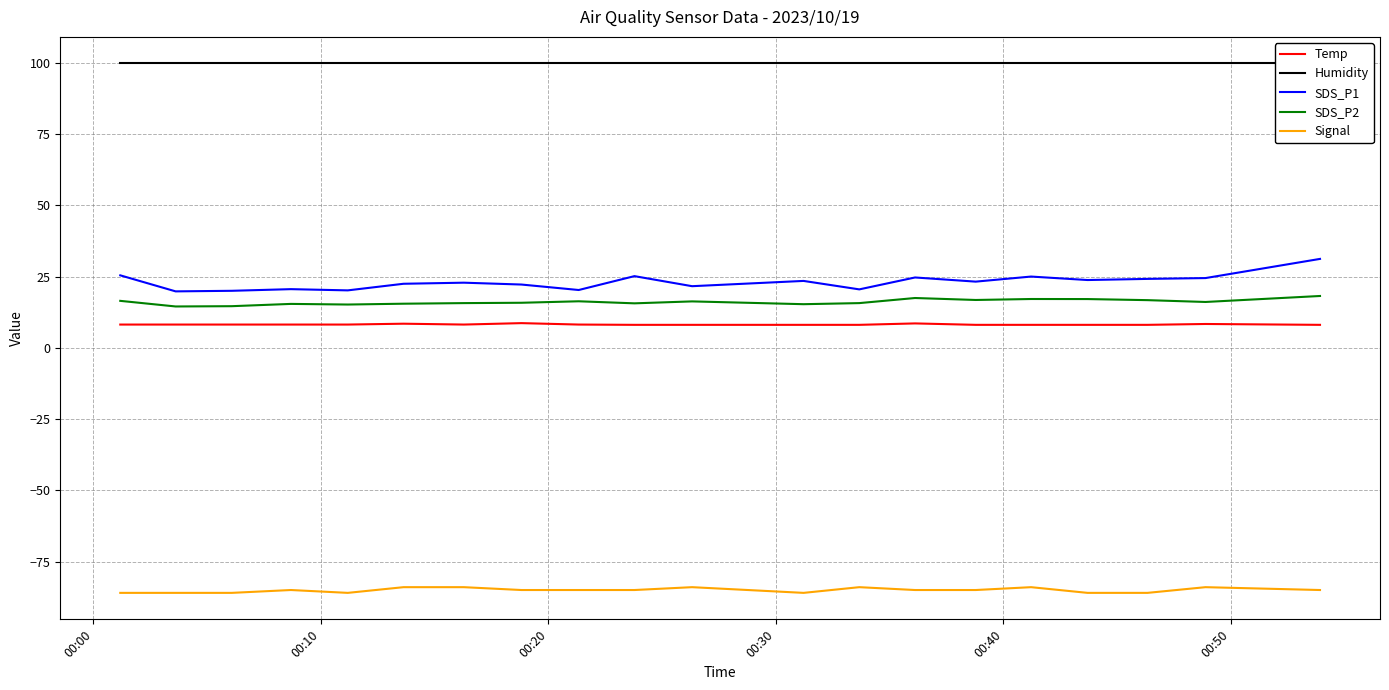

True or false: Temp and Signal cross at least once.

False